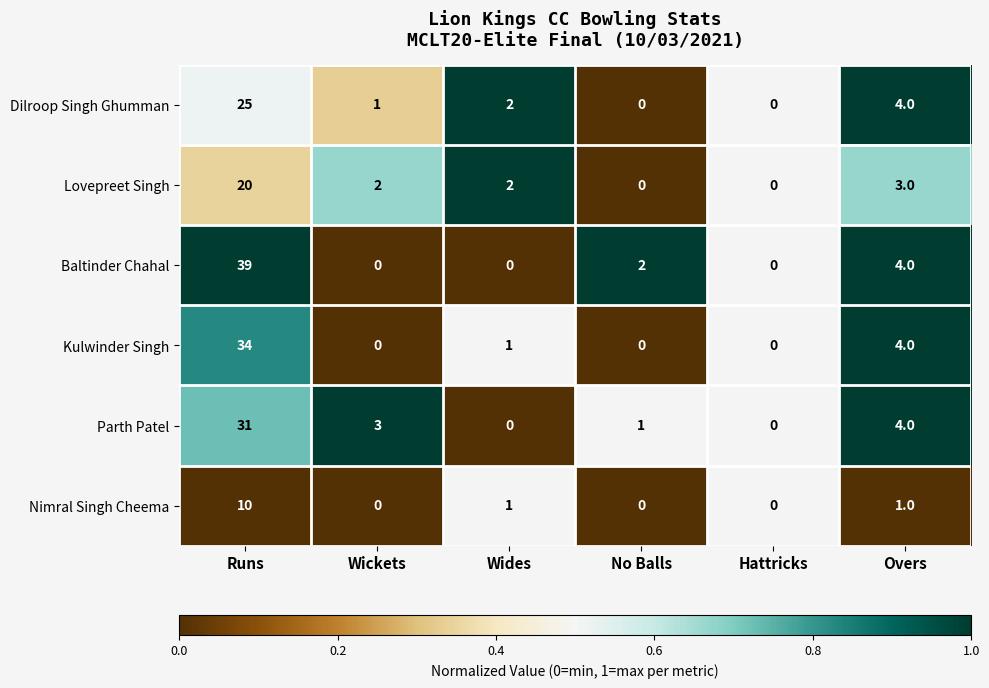

List the series in order of their peak value, highest first.

Baltinder Chahal, Kulwinder Singh, Parth Patel, Dilroop Singh Ghumman, Lovepreet Singh, Nimral Singh Cheema